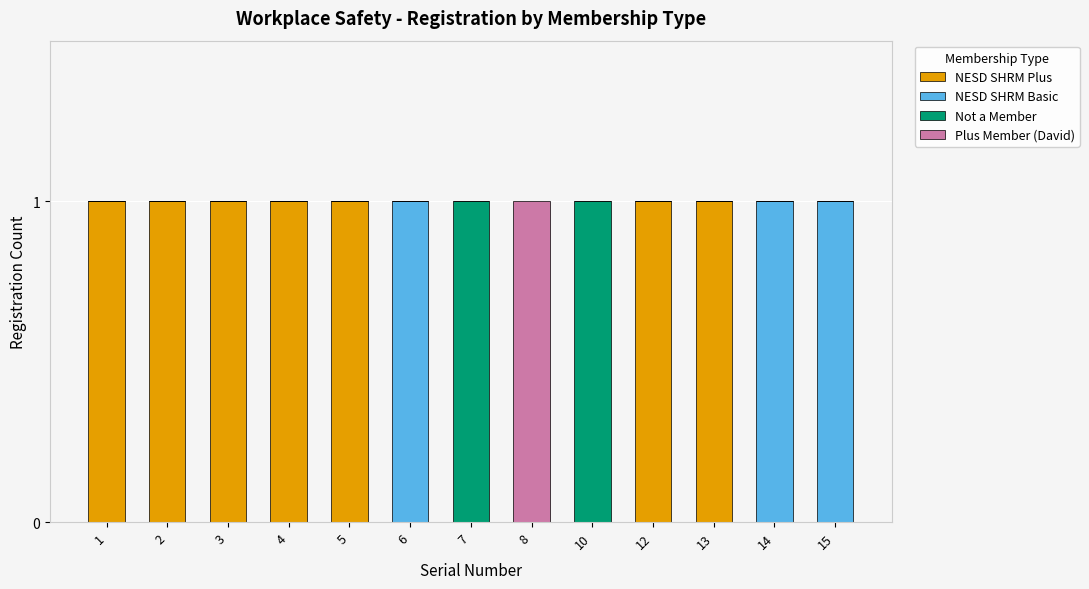

Count the number of data series in this chart.

4